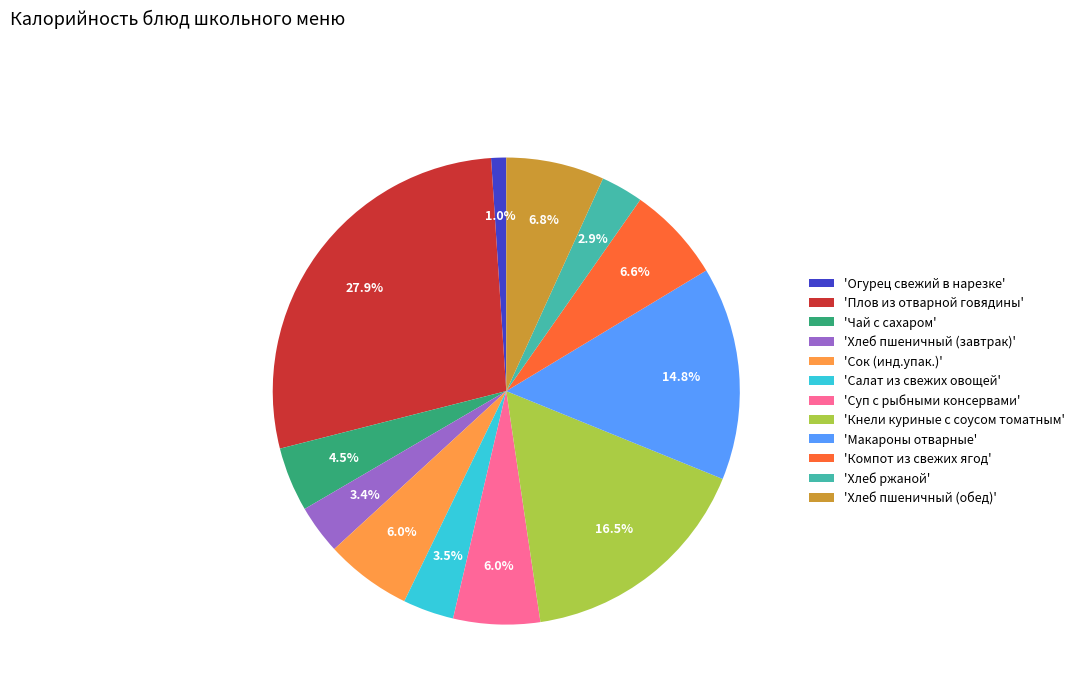

Is there a majority slice in this chart?

No